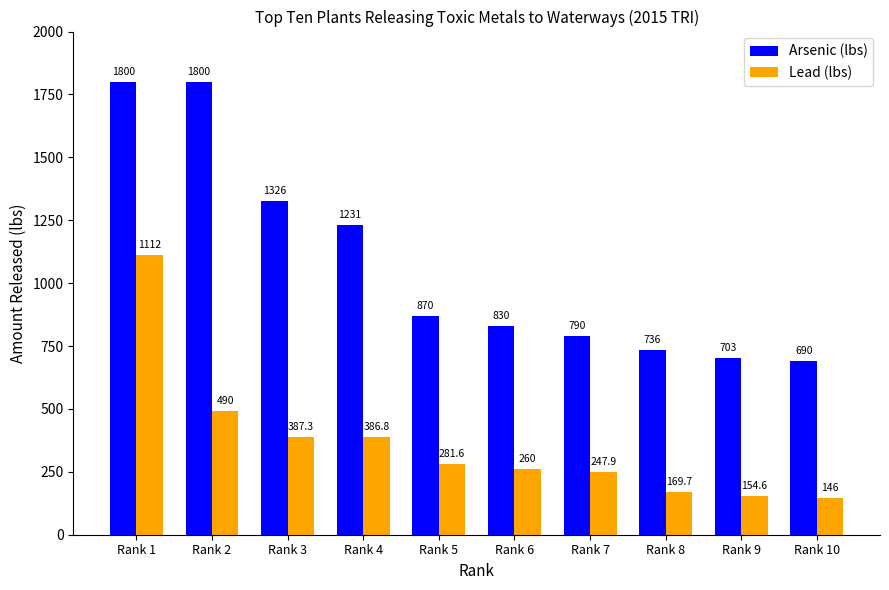

Rank the series by their maximum value, from highest to lowest.

Arsenic (lbs), Lead (lbs)